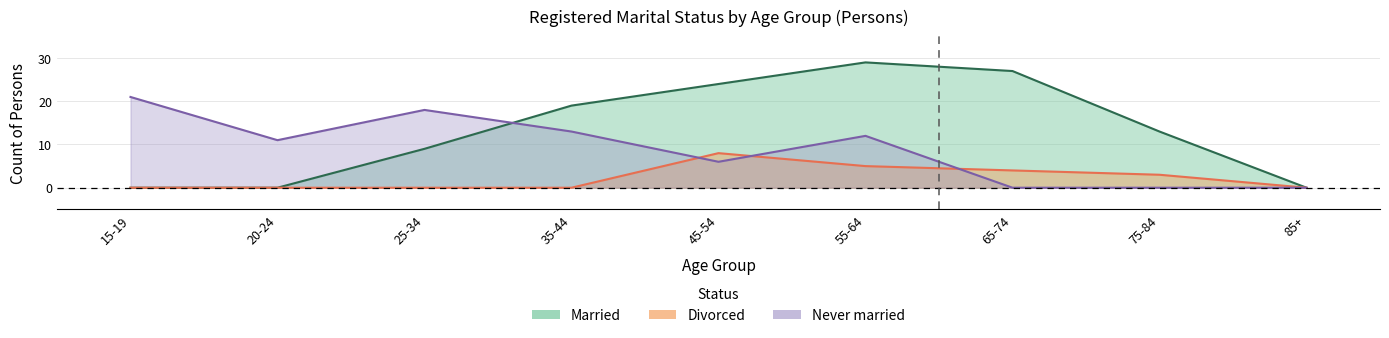

How many interior local peaks does the Married series have?

1